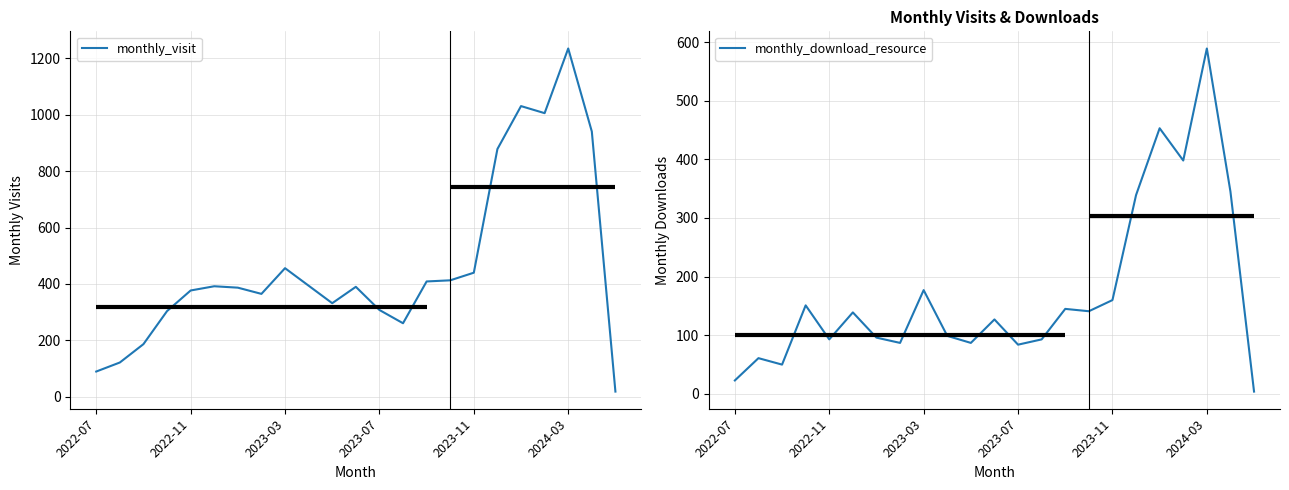

What is the difference between the maximum and minimum values in the monthly_visit series?

1215